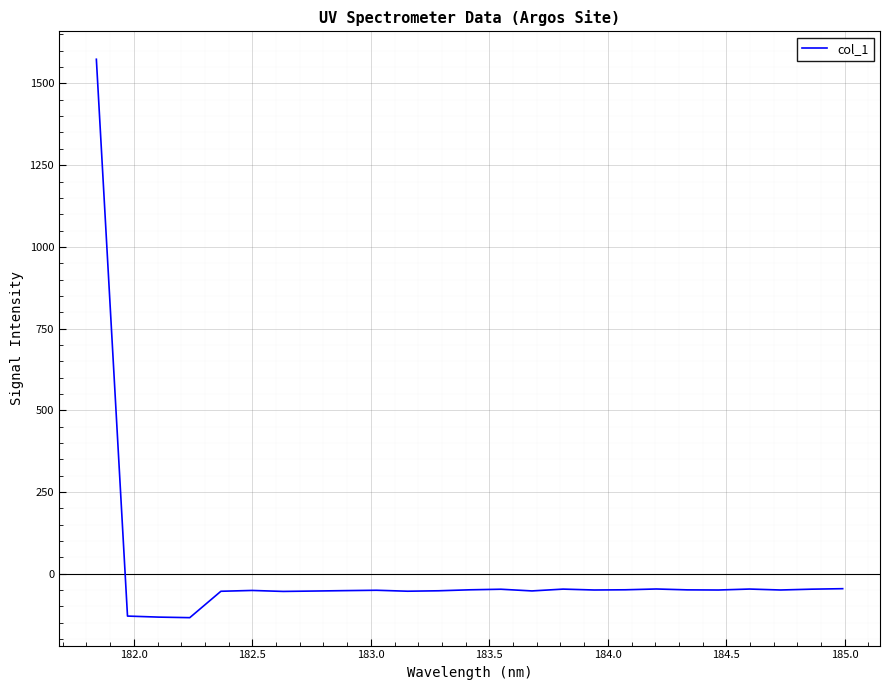

What is the difference between the maximum and minimum values?

1708.3